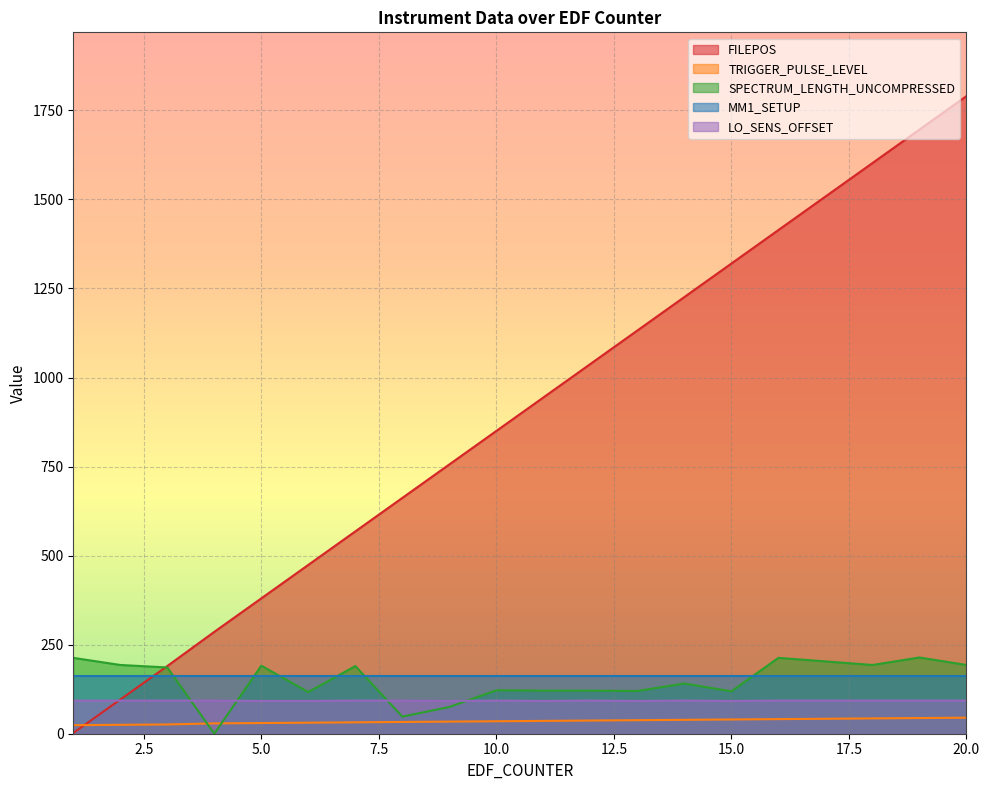

Which series has the largest range (max minus min)?

FILEPOS